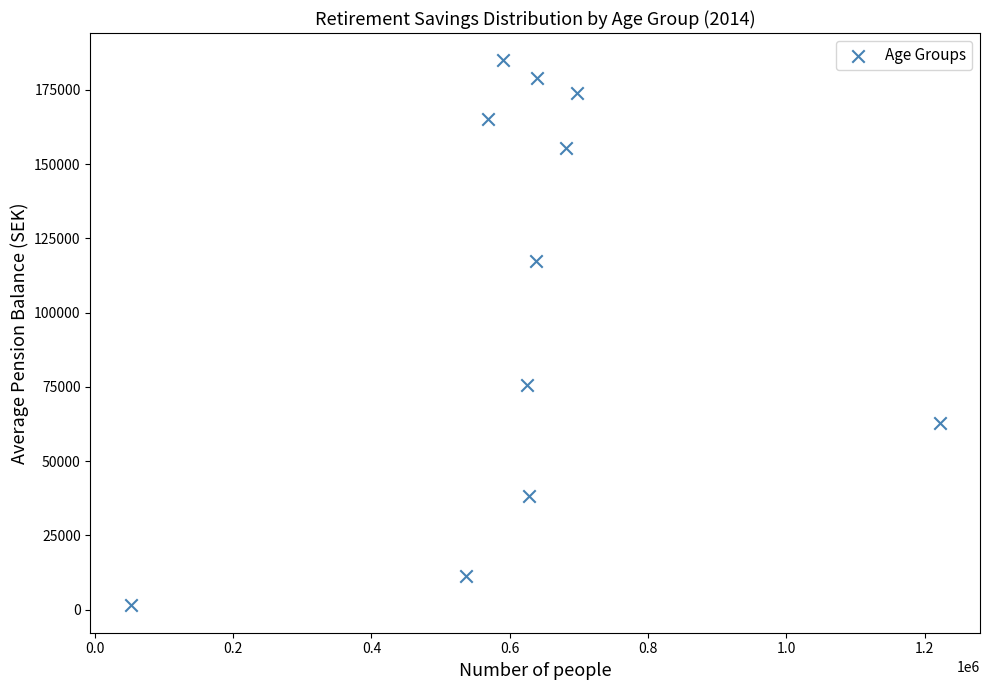

What Y value in the scatter plot is closest to 93203?

75742